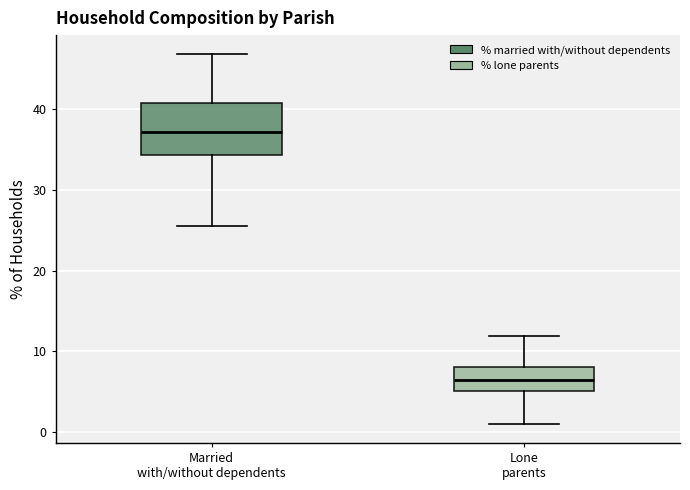

Where is the lower edge of the box for Lone parents on the y-axis? The values are not printed on the chart, so give them approximately, as read against the axis.

5